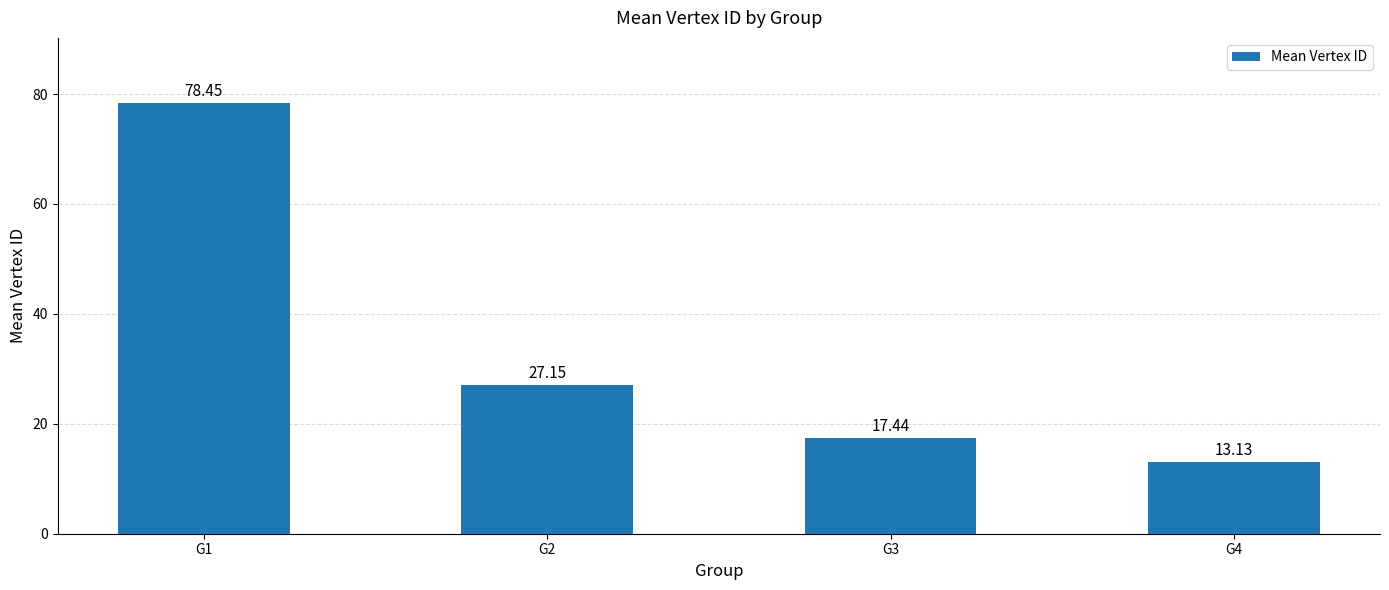

How many values are below 27?

2